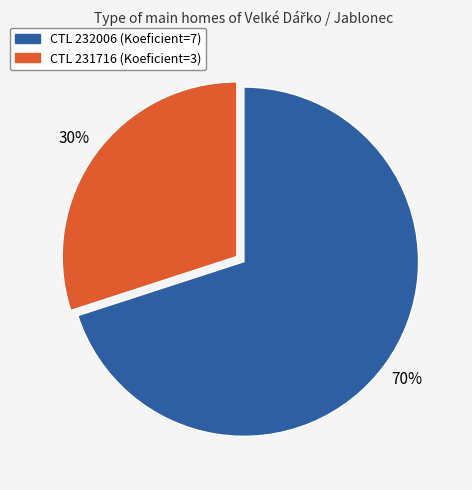

To the nearest percent, what is the average slice percentage?

50%